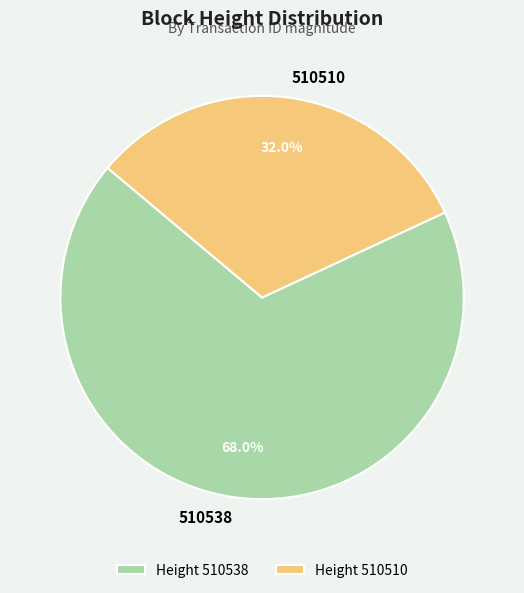

Combined, what portion of the pie is 510510 and 510538?

100.0%